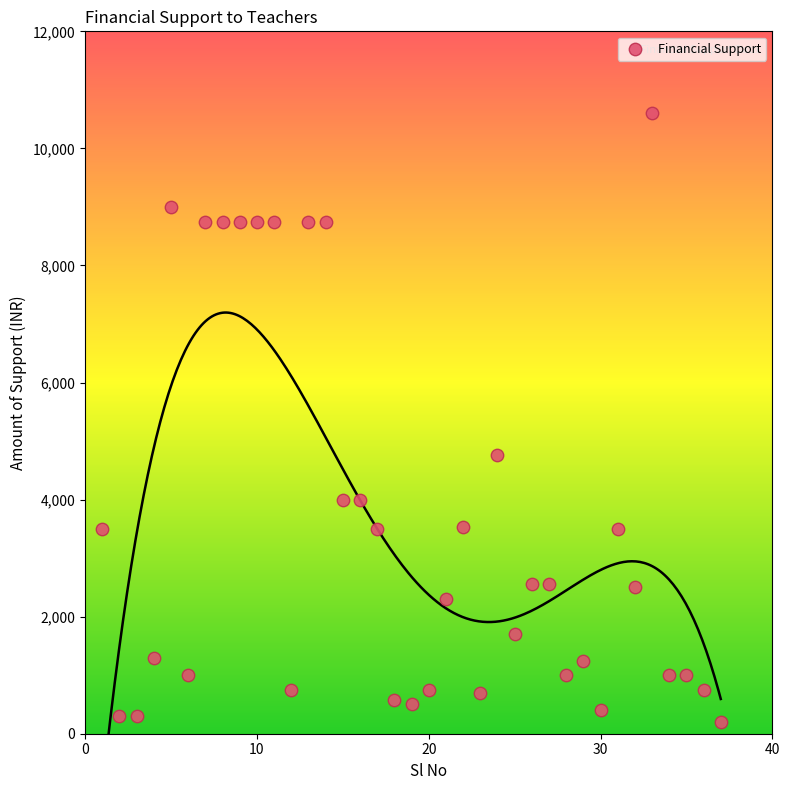

What is the range of X values (max minus min)?

36